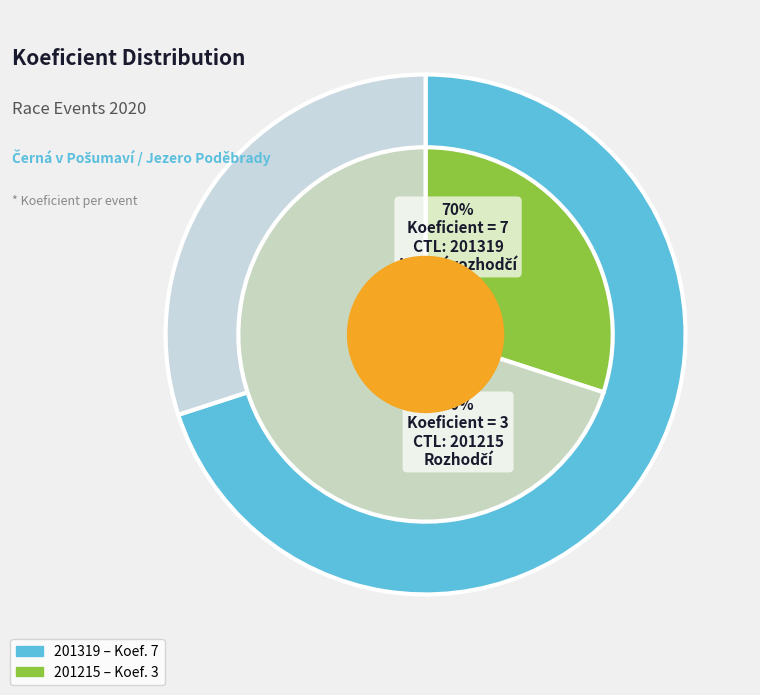

Which slice is the largest?

201319